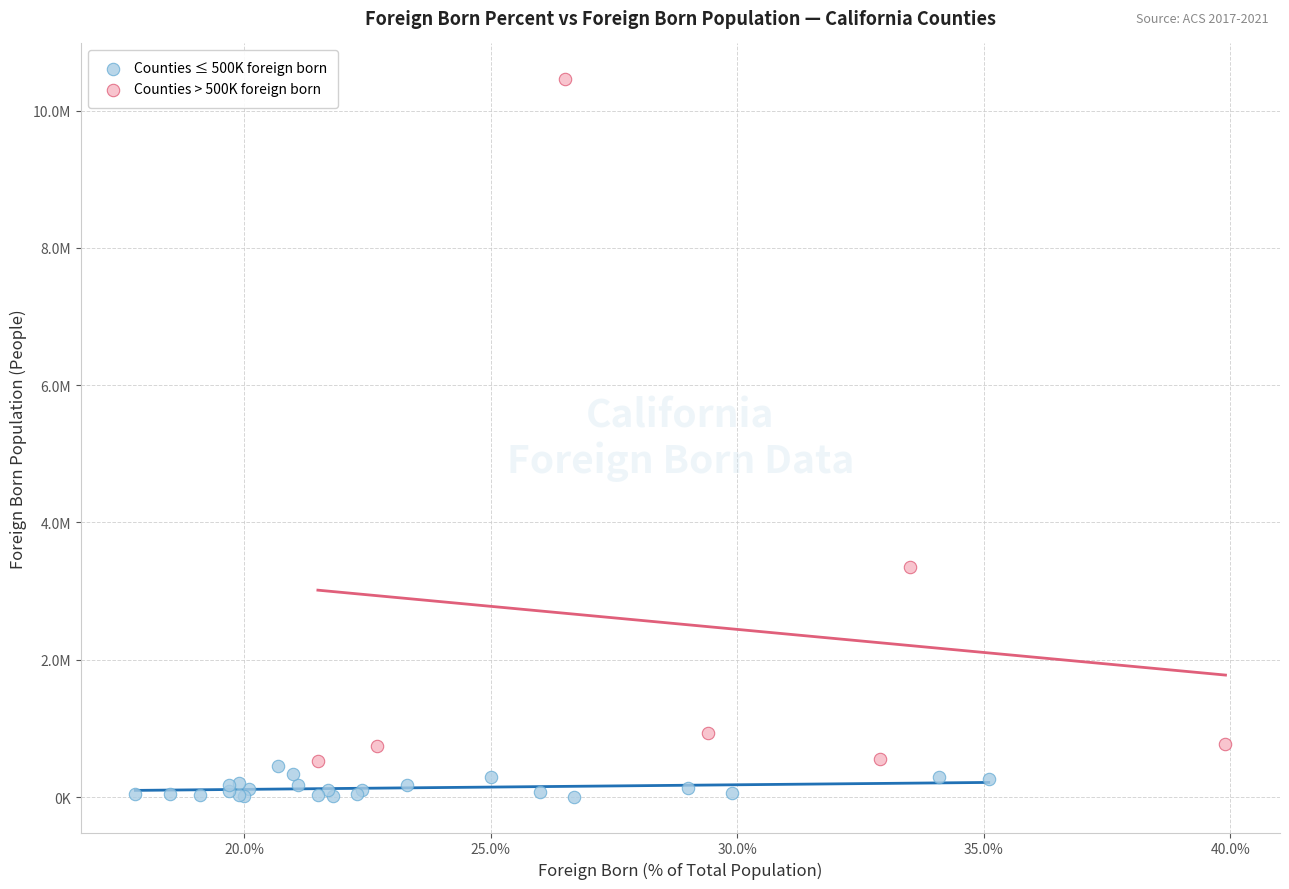

What are all the series names shown in the legend?

Counties ≤ 500K foreign born, Counties > 500K foreign born